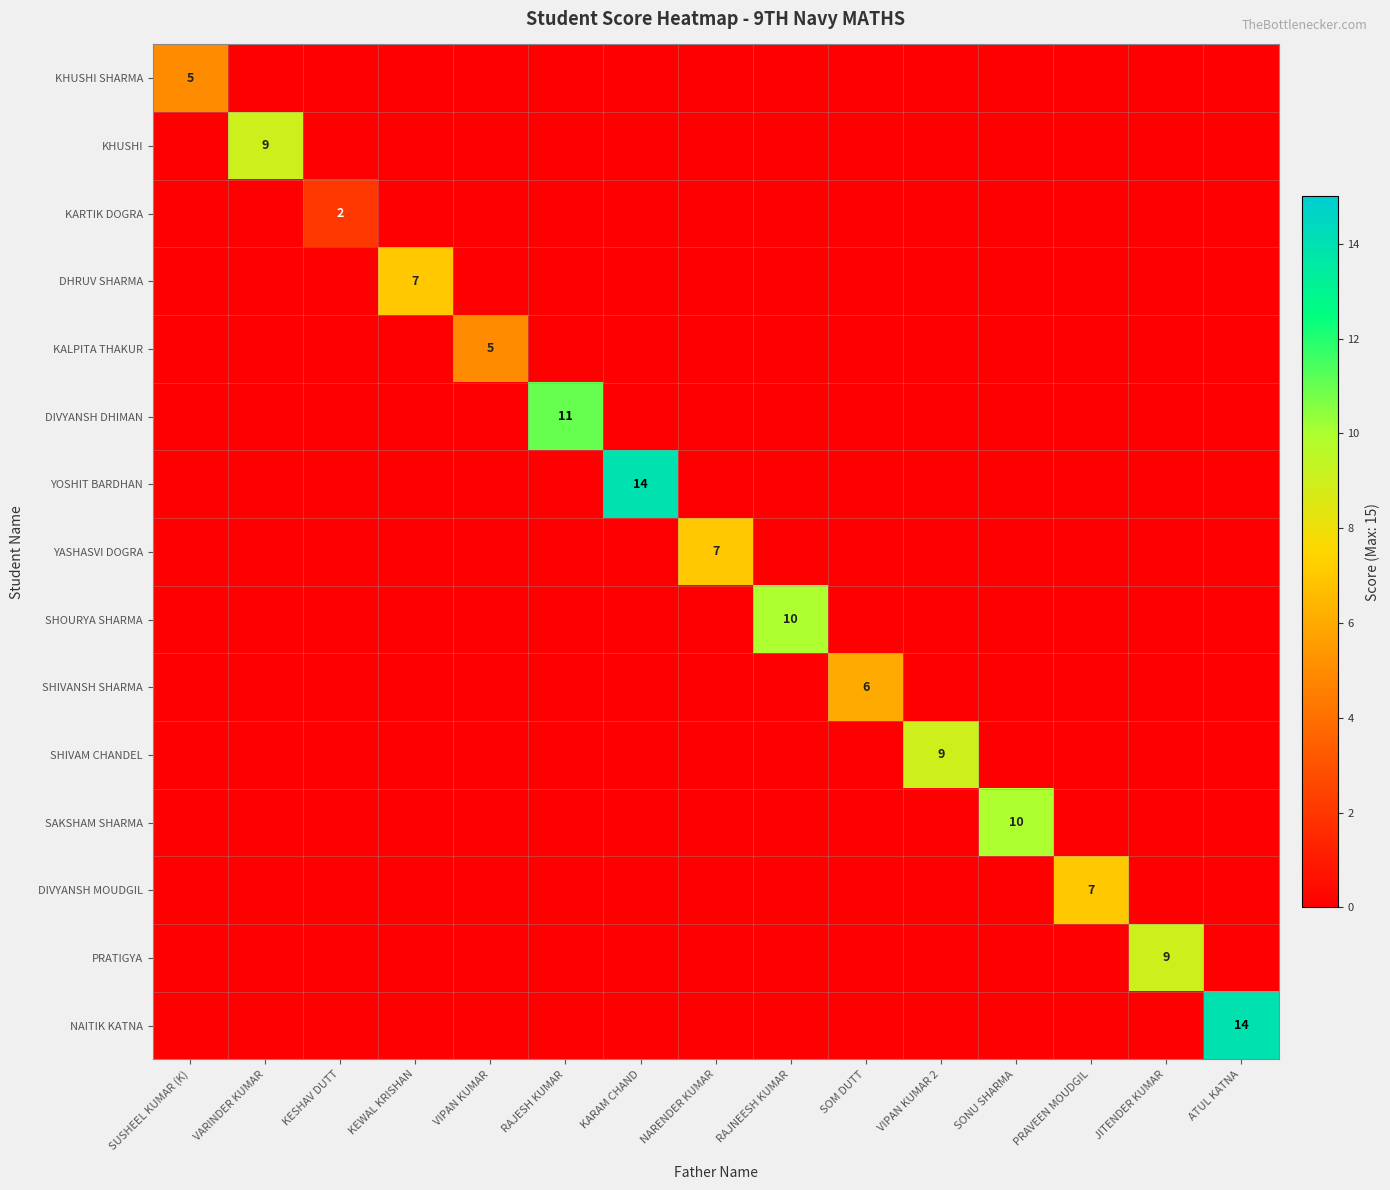

The value of DIVYANSH MOUDGIL at PRAVEEN MOUDGIL is 2. True or false?

False